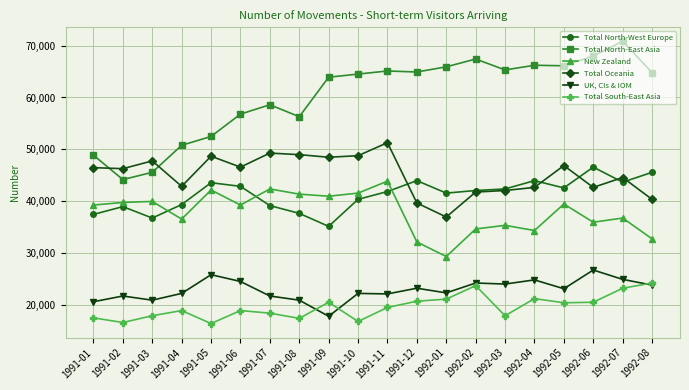

How many values in the Total North-West Europe series are below 42100?

10